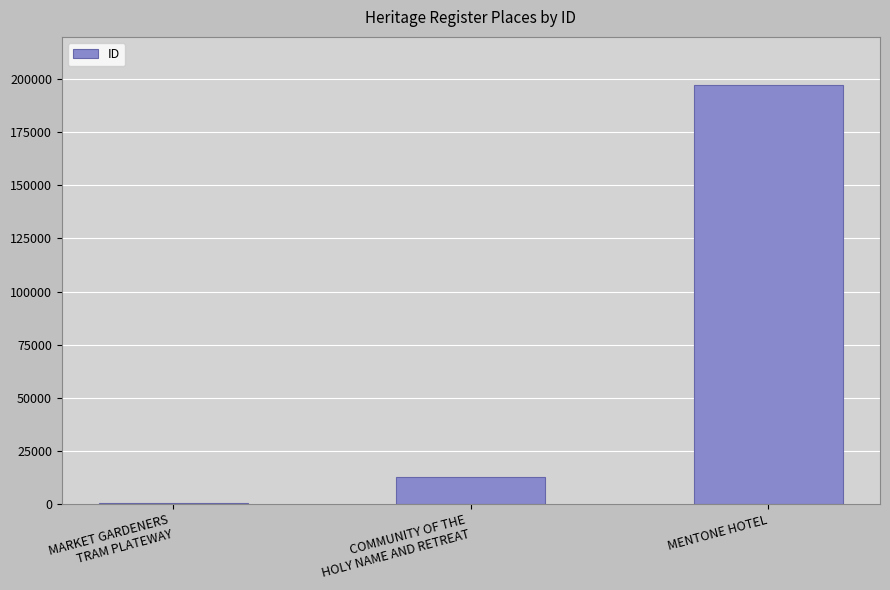

The chart shows a value of 57566 at MENTONE HOTEL. True or false?

False